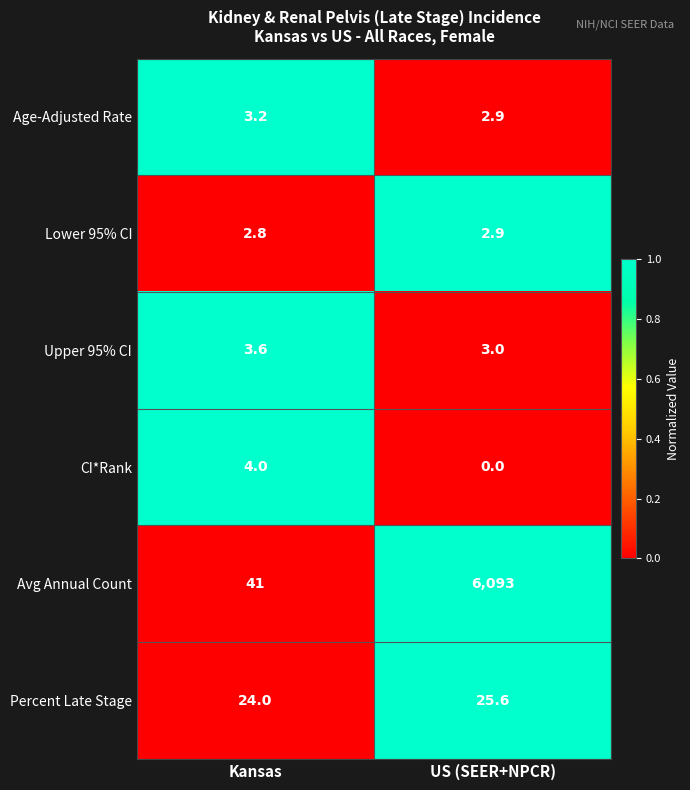

The value of Upper 95% CI at US (SEER+NPCR) is 1.5. True or false?

False